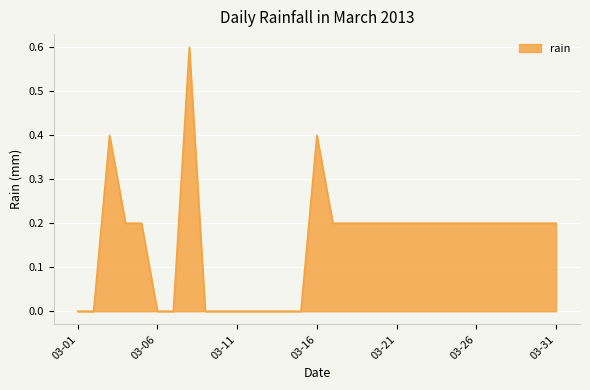

Reading left to right, list all the values displayed in this chart.

0.0	0.0	0.4	0.2	0.2	0.0	0.0	0.6	0.0	0.0	0.0	0.0	0.0	0.0	0.0	0.4	0.2	0.2	0.2	0.2	0.2	0.2	0.2	0.2	0.2	0.2	0.2	0.2	0.2	0.2	0.2